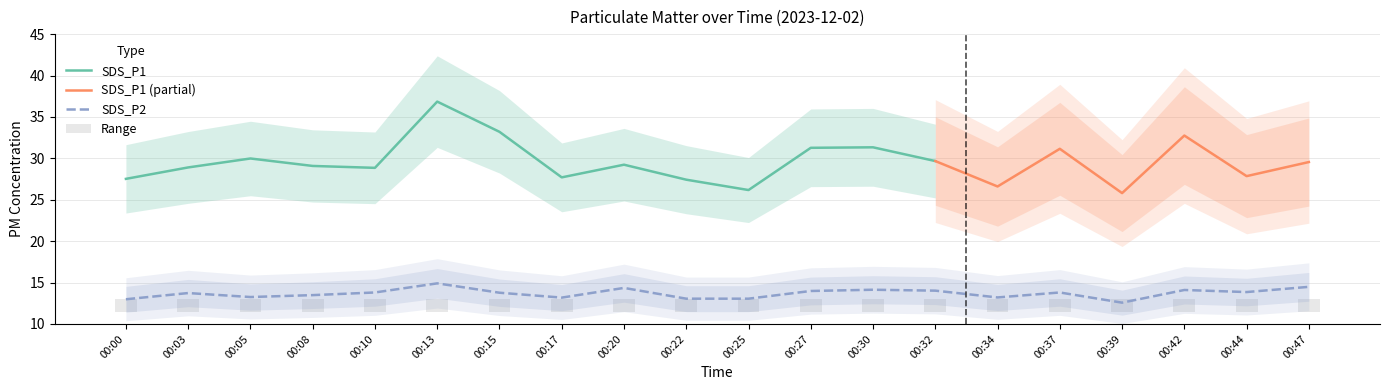

The value at 00:32 is 6.6. True or false?

False